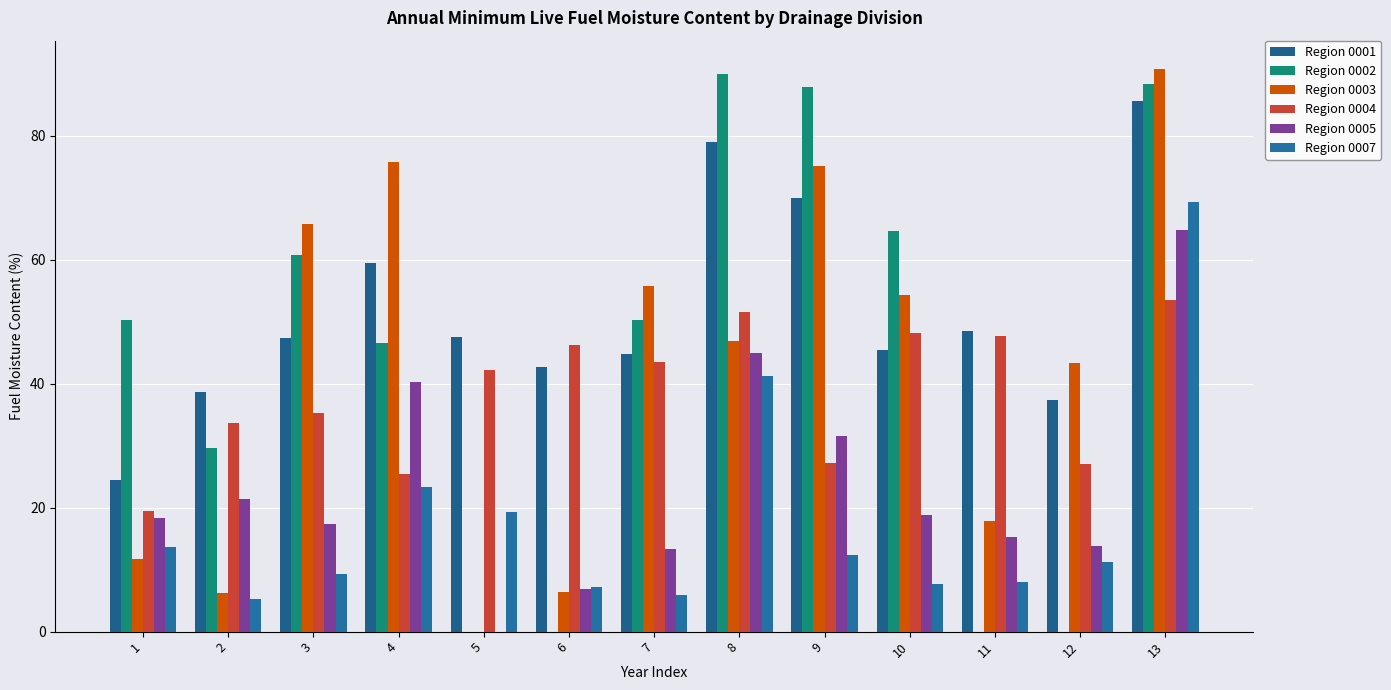

What are all the series names shown in the legend?

Region 0001, Region 0002, Region 0003, Region 0004, Region 0005, Region 0007